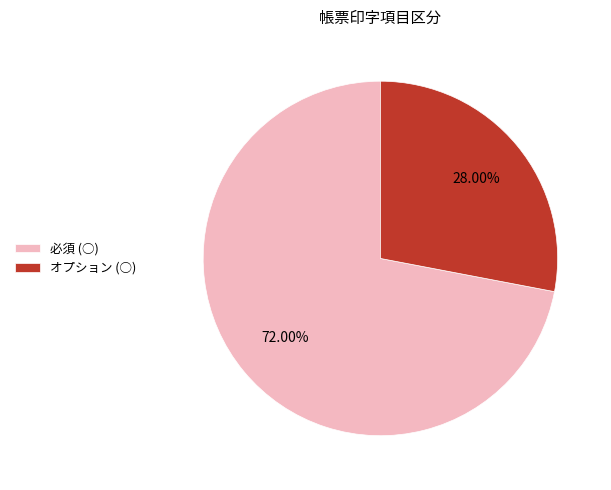

Which slice is the largest?

必須 (○)